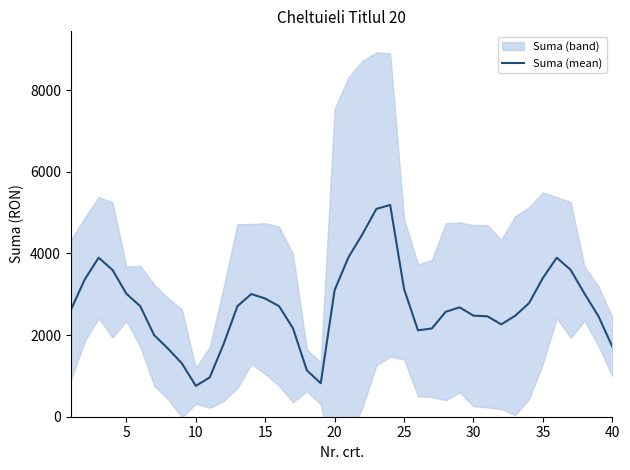

Reading right to left, list all the values displayed in this chart.

1717.1	2461.9	3013.0	3595.5	3895.5	3398.7	2780.2	2472.1	2261.9	2460.3	2476.2	2678.2	2570.0	2160.9	2117.0	3129.2	5187.4	5088.7	4468.6	3908.2	3101.6	820.8	1134.6	2165.6	2706.3	2895.0	3005.7	2709.1	1775.2	960.7	756.5	1305.5	1668.1	1997.9	2706.6	3013.0	3595.5	3895.5	3359.9	2615.1